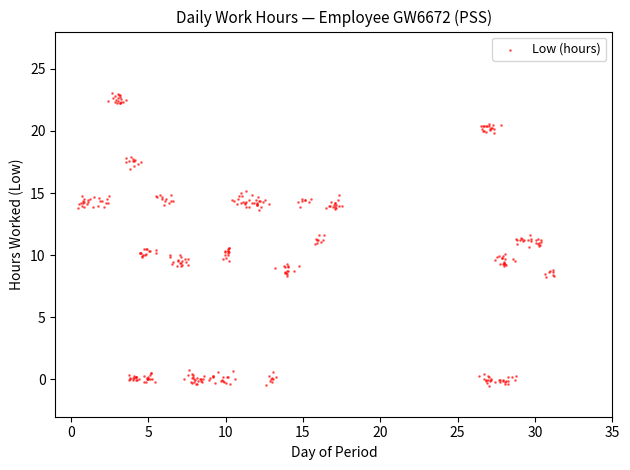

What is the range of Y values (max minus min)?

23.5